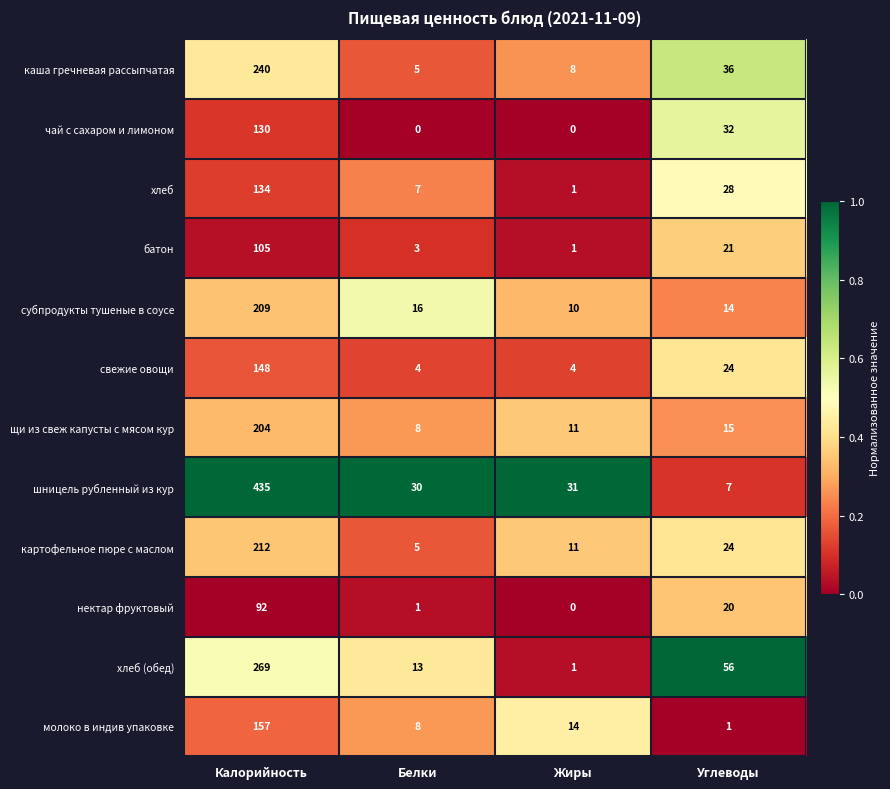

What is the difference between the second highest and minimum values in the молоко в индив упаковке series?

13